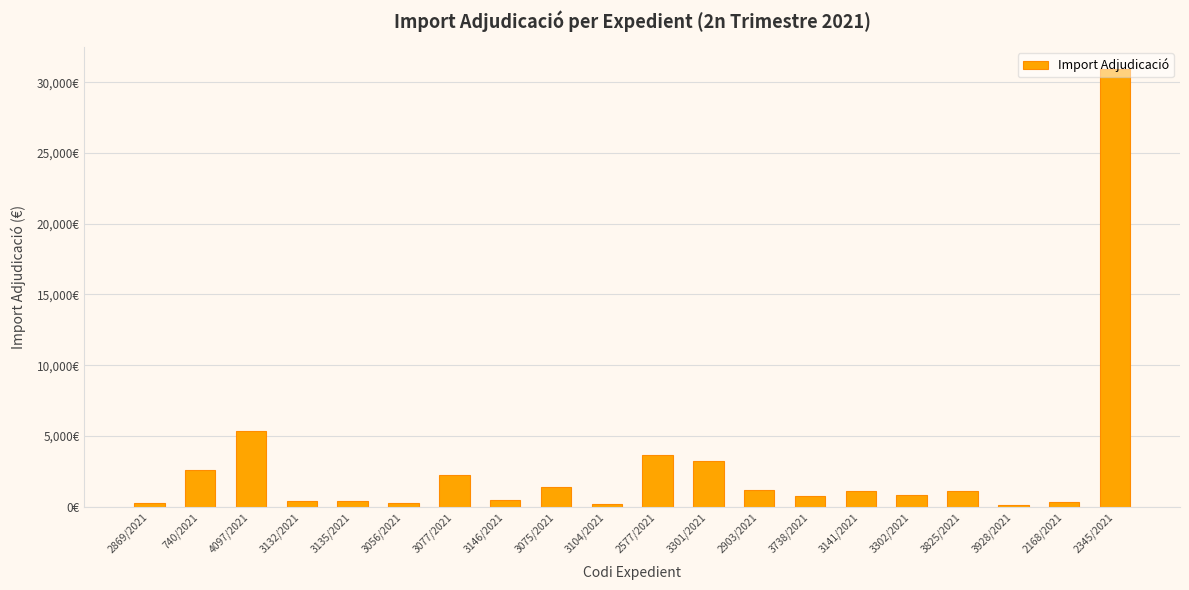

What is the value of the 3rd bar from the left?

5330.0